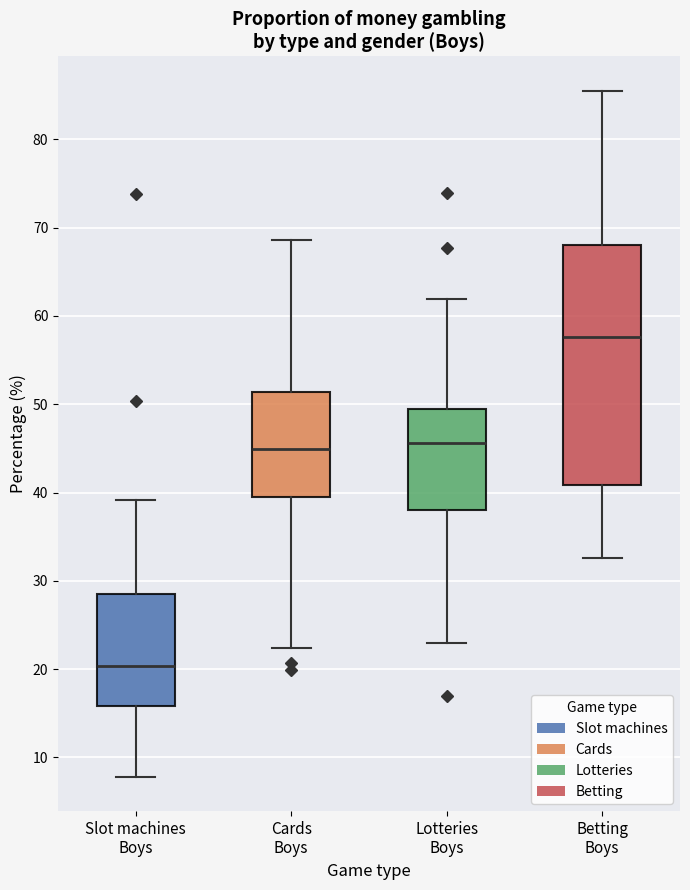

Where is the lower edge of the box for Cards Boys on the y-axis? The values are not printed on the chart, so give them approximately, as read against the axis.

40